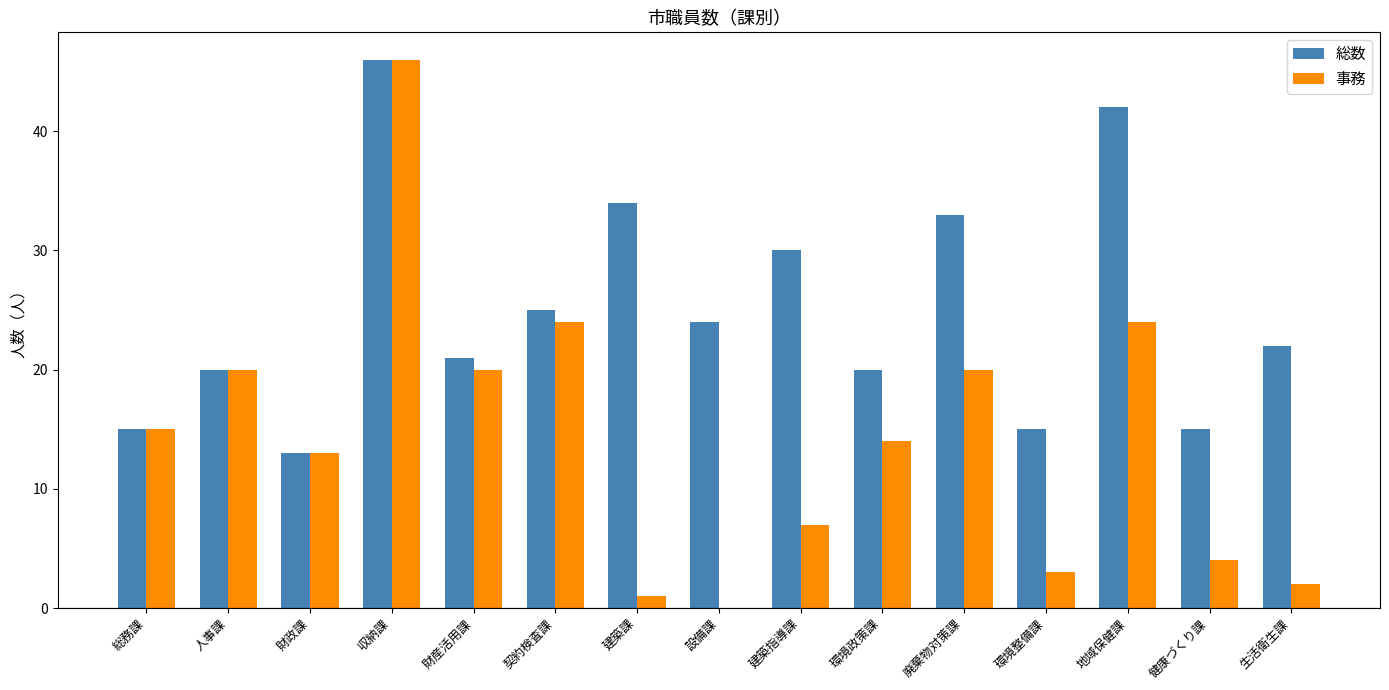

What is the sum of all 事務 values?

213